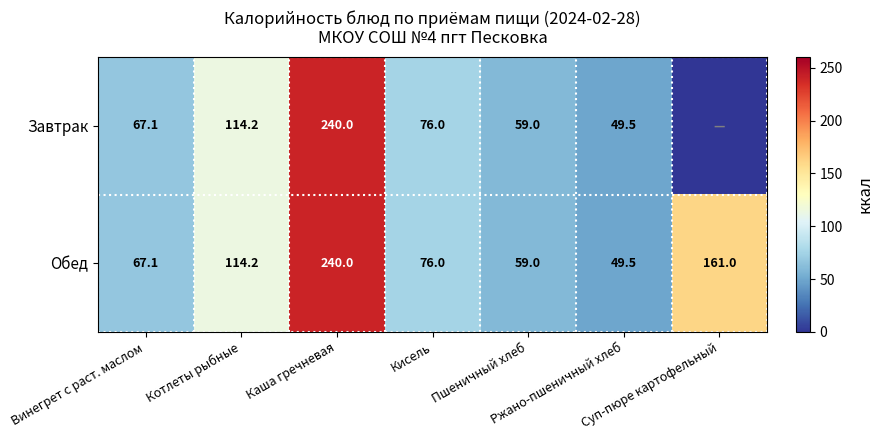

Which has a higher value, Котлеты рыбные or Суп-пюре картофельный?

Котлеты рыбные